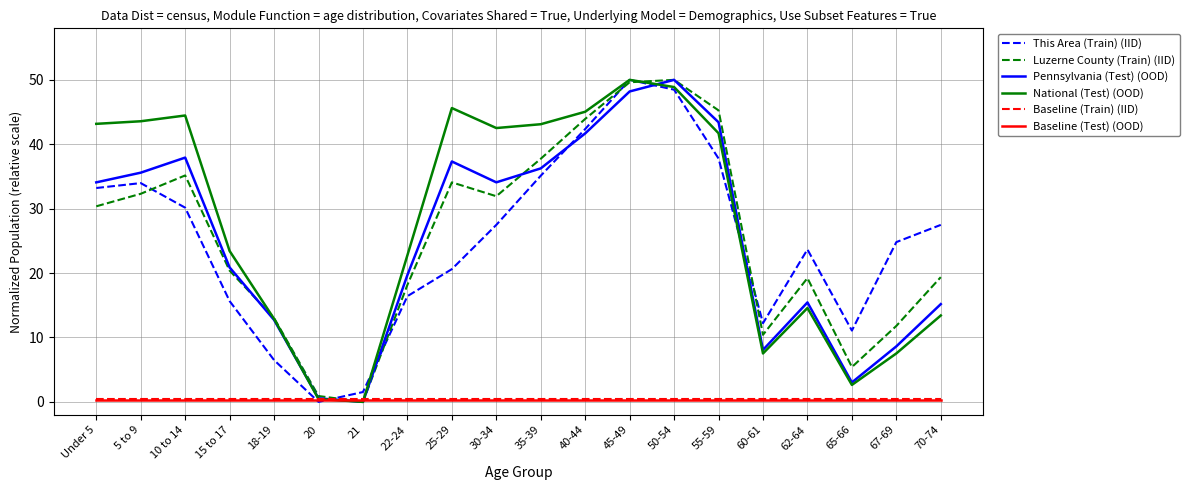

Which series changed the most between 35-39 and 67-69?

National (Test) (OOD)